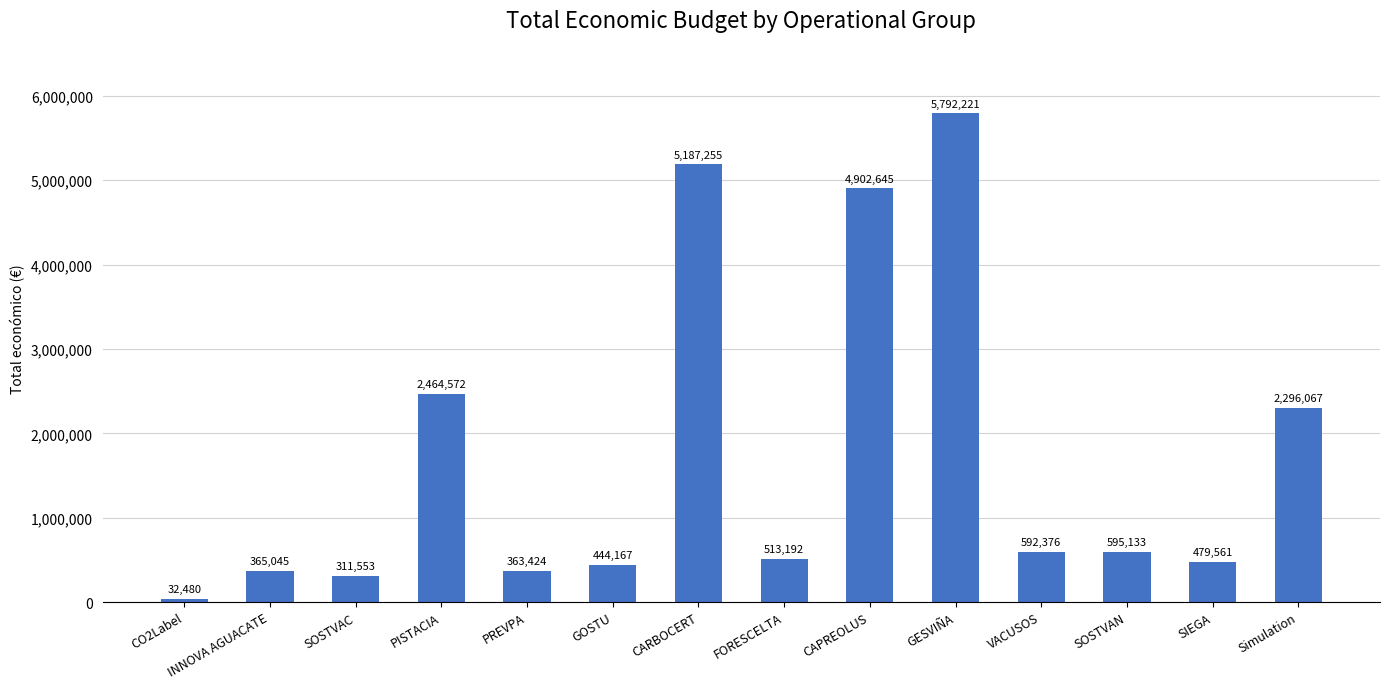

Which has a higher value, CAPREOLUS or SOSTVAN?

CAPREOLUS